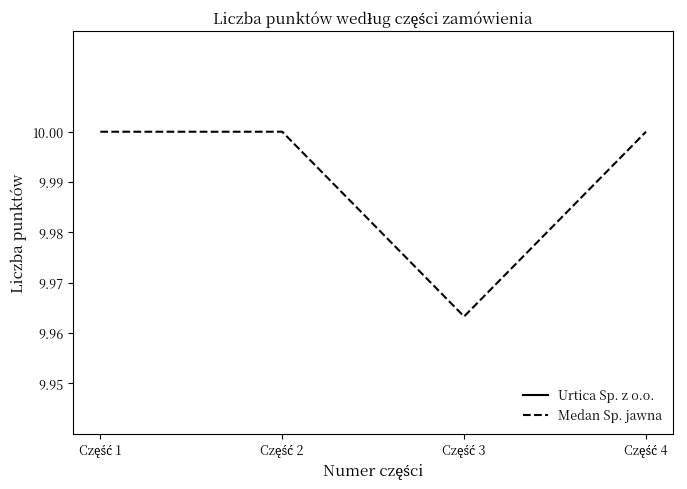

Which series has the largest total across all categories?

Medan Sp. jawna